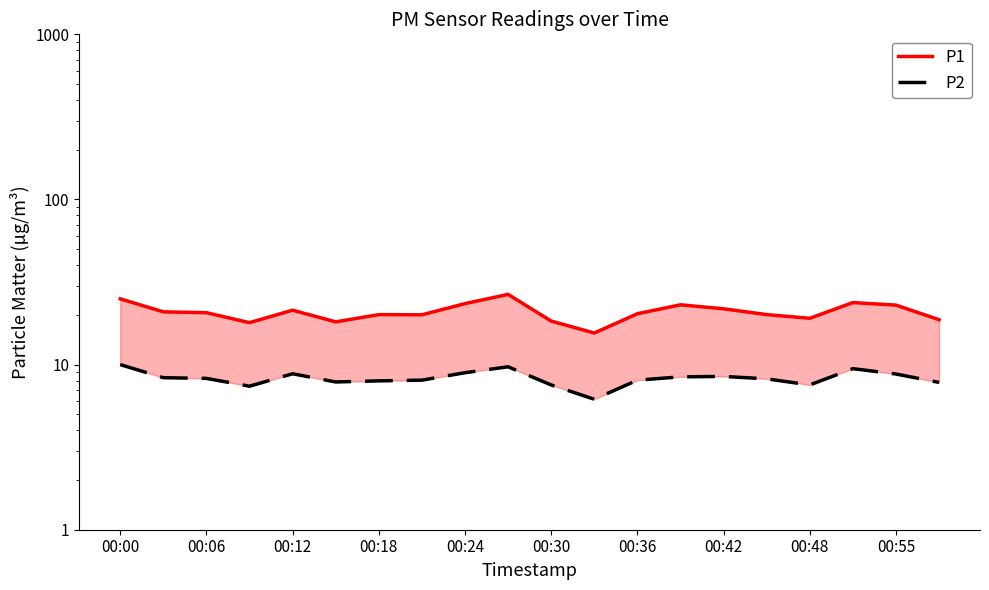

List the series in order of their peak value, lowest first.

P2, P1